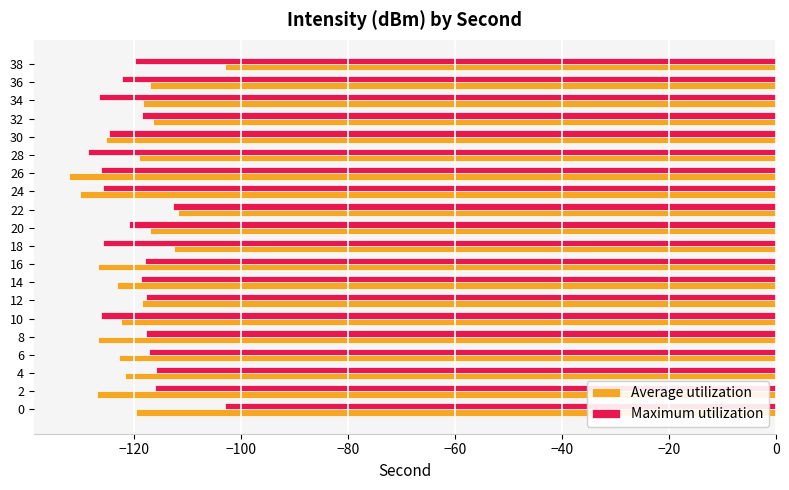

What is the total value across all series at 14?

-241.9